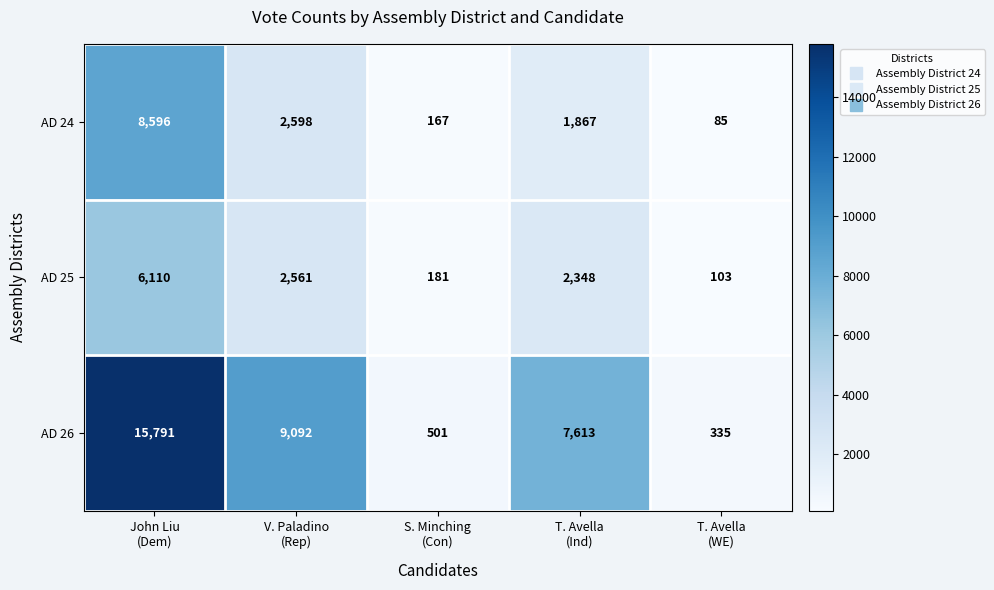

Rank the series by their maximum value, from lowest to highest.

AD 25, AD 24, AD 26